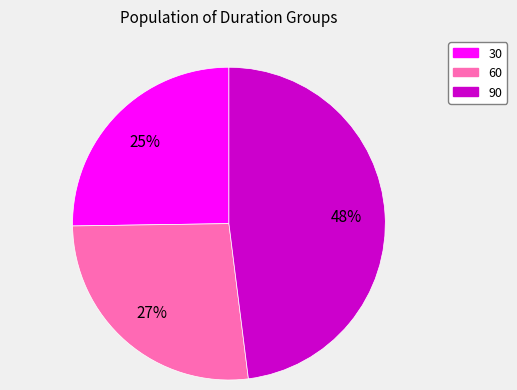

Combined, do 30 and 90 account for over 50%?

Yes